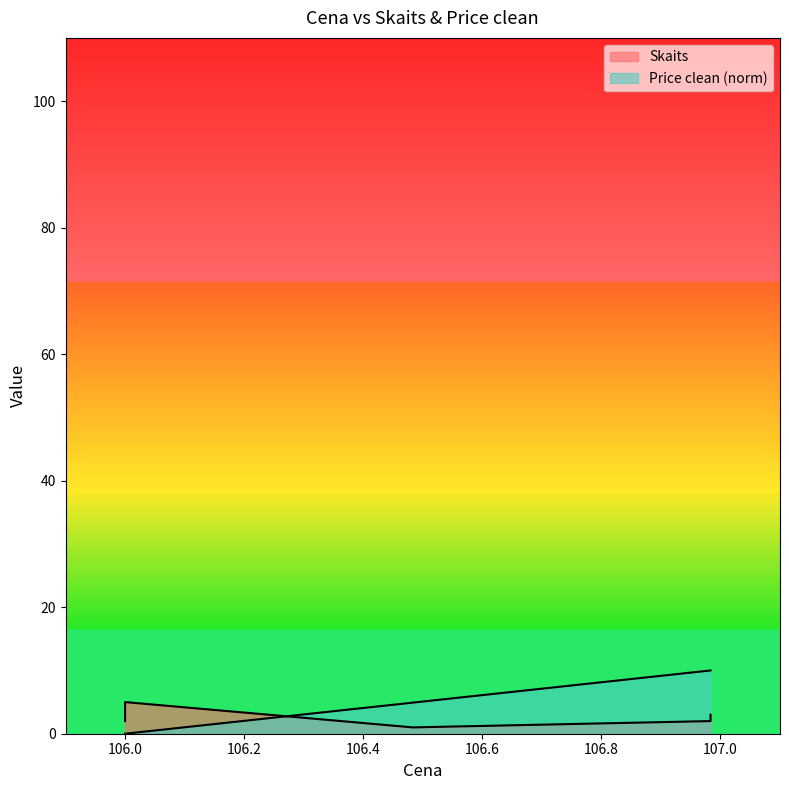

Rank the categories by value from highest to lowest.

106.983333, 106.983333, 106.983333, 106.483333, 106.0, 106.0